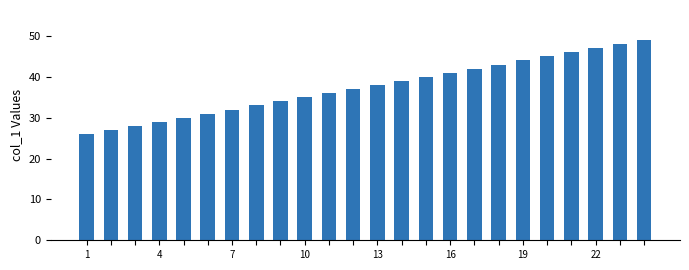

What is the value of the 23rd bar from the left?

48